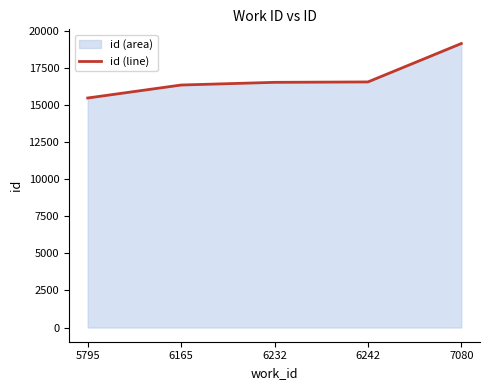

What is the value of the 4th point from the left?

16539